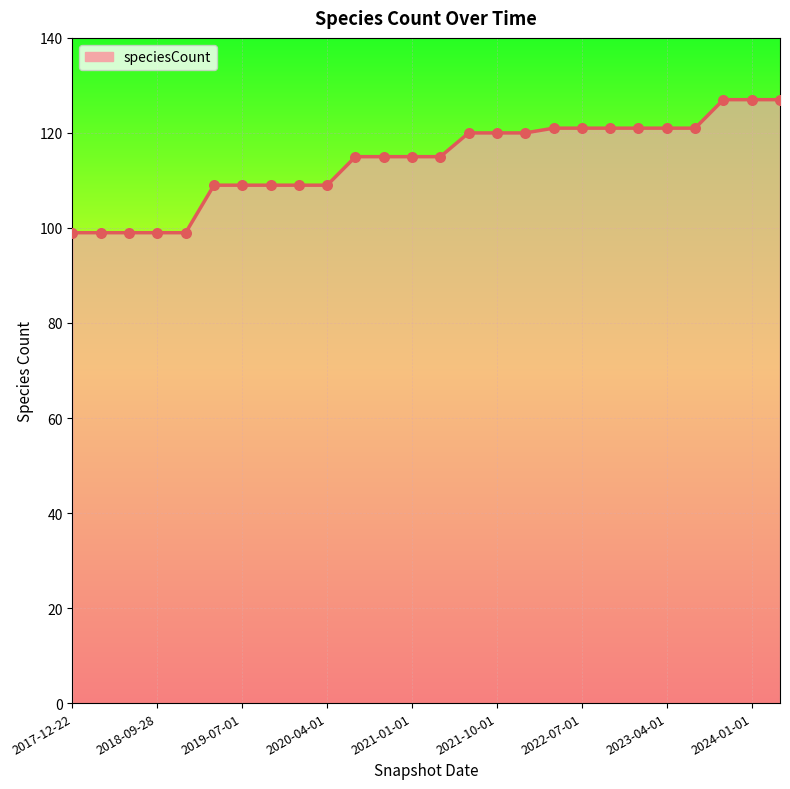

What is the maximum value shown in the chart?

127